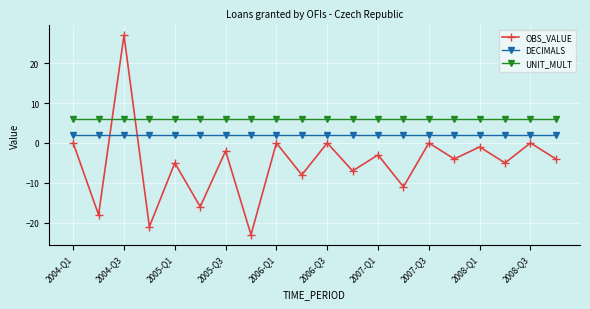

How many distinct data groups are displayed?

3